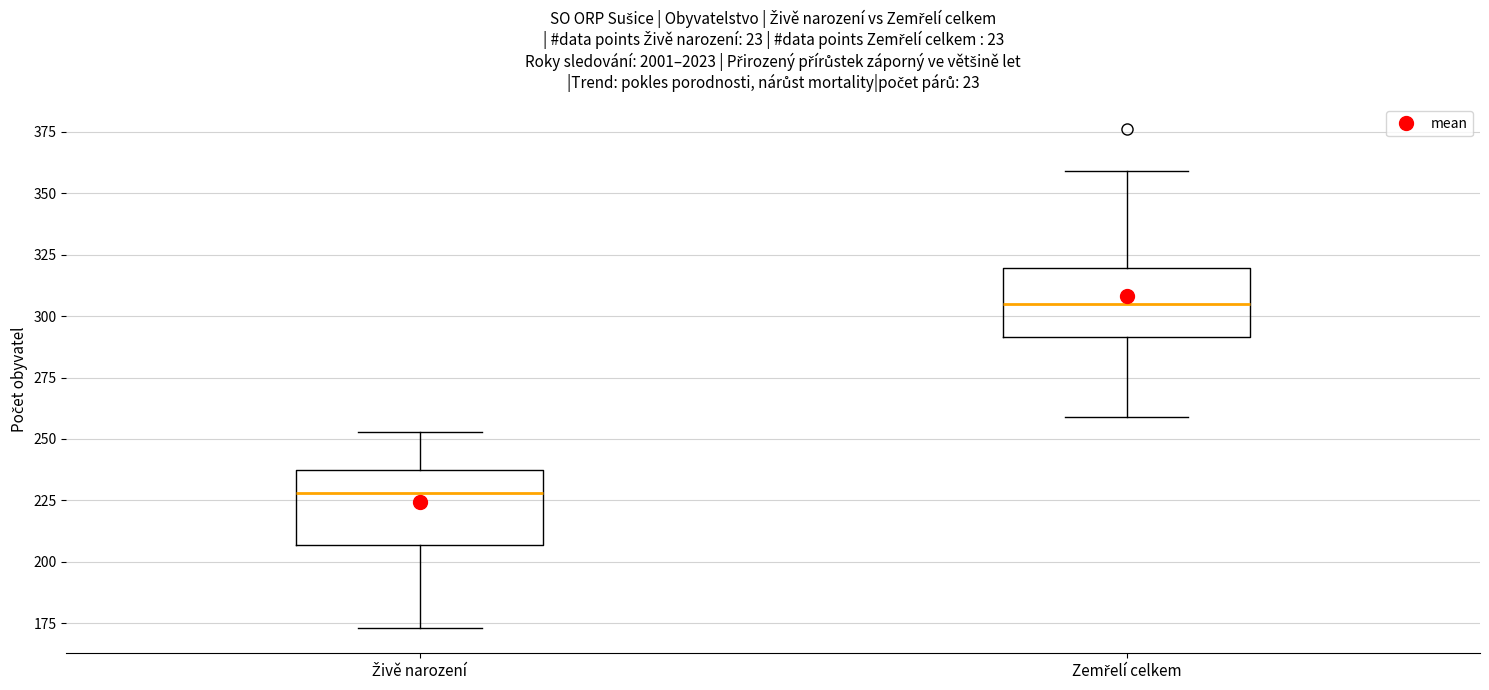

Which box has the highest median line?

Zemřelí celkem